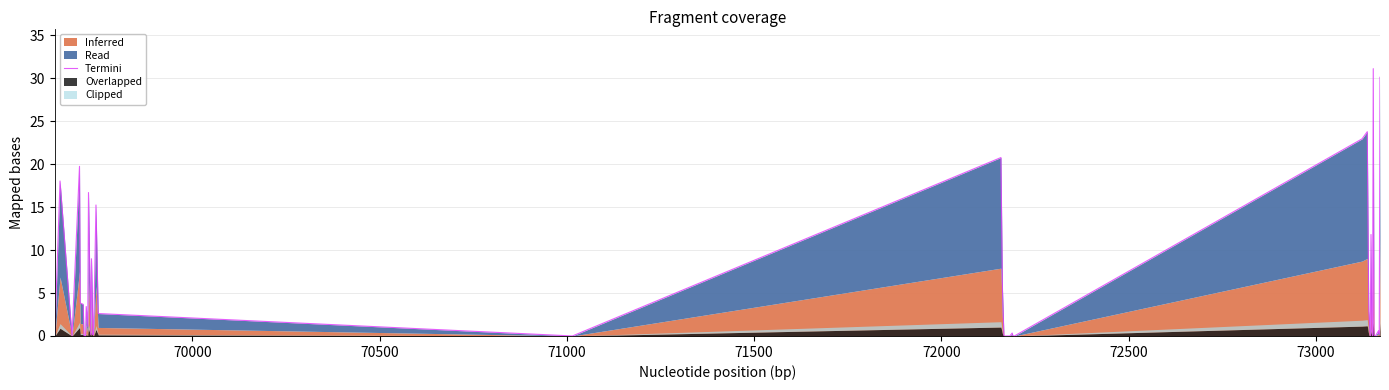

How many interior local peaks (higher than both neighbors) does the data have?

12